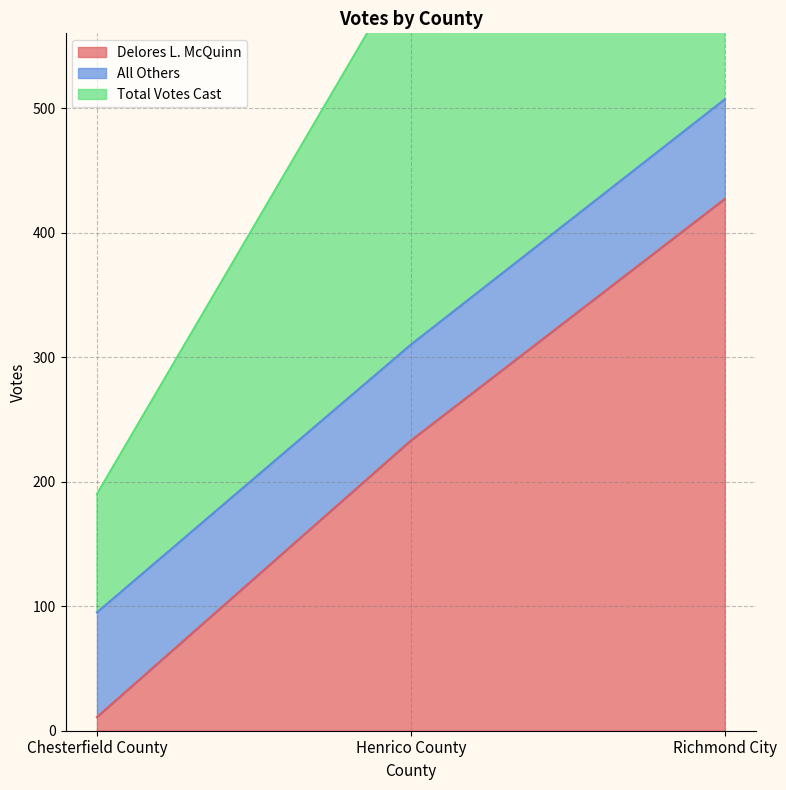

What is the sum of the Delores L. McQuinn values at Chesterfield County and Henrico County?

244